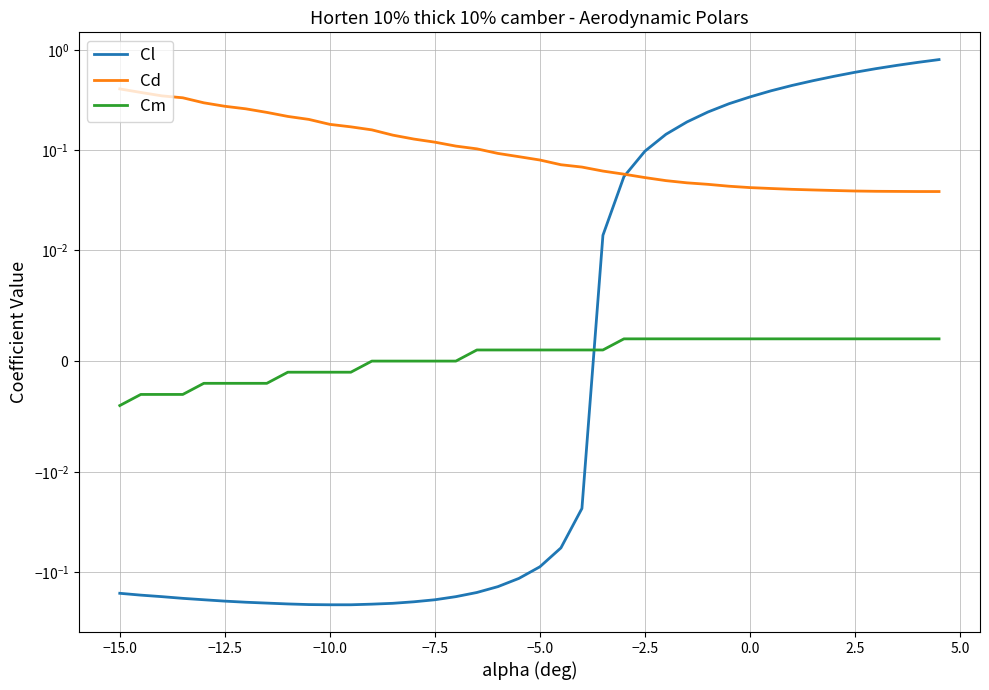

True or false: Cm and Cl cross at least once.

True